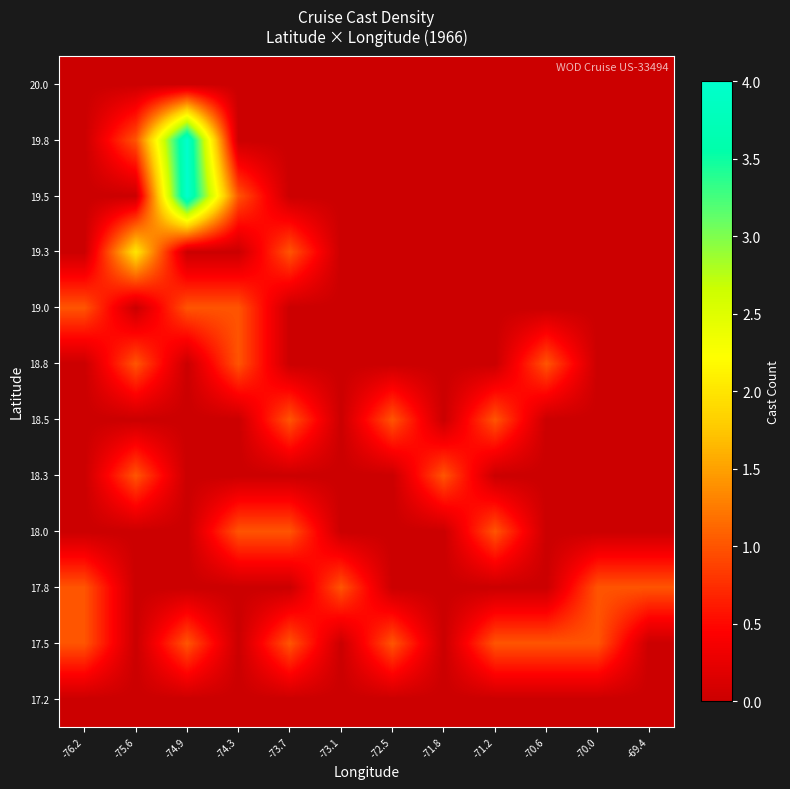

Reading left to right, transcribe all the data shown in this chart.

17.2: -76.2=0	-75.6=0	-74.9=0	-74.3=0	-73.7=0	-73.1=0	-72.5=0	-71.8=0	-71.2=0	-70.6=0	-70.0=0	-69.4=0
17.5: -76.2=1	-75.6=0	-74.9=1	-74.3=0	-73.7=1	-73.1=0	-72.5=1	-71.8=0	-71.2=1	-70.6=1	-70.0=1	-69.4=0
17.8: -76.2=1	-75.6=0	-74.9=0	-74.3=0	-73.7=0	-73.1=1	-72.5=0	-71.8=0	-71.2=0	-70.6=0	-70.0=1	-69.4=1
18.0: -76.2=0	-75.6=0	-74.9=0	-74.3=1	-73.7=1	-73.1=0	-72.5=0	-71.8=0	-71.2=1	-70.6=0	-70.0=0	-69.4=0
18.3: -76.2=0	-75.6=1	-74.9=0	-74.3=0	-73.7=0	-73.1=0	-72.5=0	-71.8=1	-71.2=0	-70.6=0	-70.0=0	-69.4=0
18.5: -76.2=0	-75.6=0	-74.9=0	-74.3=0	-73.7=1	-73.1=0	-72.5=1	-71.8=0	-71.2=1	-70.6=0	-70.0=0	-69.4=0
18.8: -76.2=0	-75.6=1	-74.9=0	-74.3=1	-73.7=0	-73.1=0	-72.5=0	-71.8=0	-71.2=0	-70.6=1	-70.0=0	-69.4=0
19.0: -76.2=1	-75.6=0	-74.9=1	-74.3=1	-73.7=0	-73.1=0	-72.5=0	-71.8=0	-71.2=0	-70.6=0	-70.0=0	-69.4=0
19.3: -76.2=0	-75.6=2	-74.9=0	-74.3=0	-73.7=1	-73.1=0	-72.5=0	-71.8=0	-71.2=0	-70.6=0	-70.0=0	-69.4=0
19.5: -76.2=0	-75.6=0	-74.9=4	-74.3=1	-73.7=0	-73.1=0	-72.5=0	-71.8=0	-71.2=0	-70.6=0	-70.0=0	-69.4=0
19.8: -76.2=0	-75.6=1	-74.9=4	-74.3=0	-73.7=0	-73.1=0	-72.5=0	-71.8=0	-71.2=0	-70.6=0	-70.0=0	-69.4=0
20.0: -76.2=0	-75.6=0	-74.9=0	-74.3=0	-73.7=0	-73.1=0	-72.5=0	-71.8=0	-71.2=0	-70.6=0	-70.0=0	-69.4=0